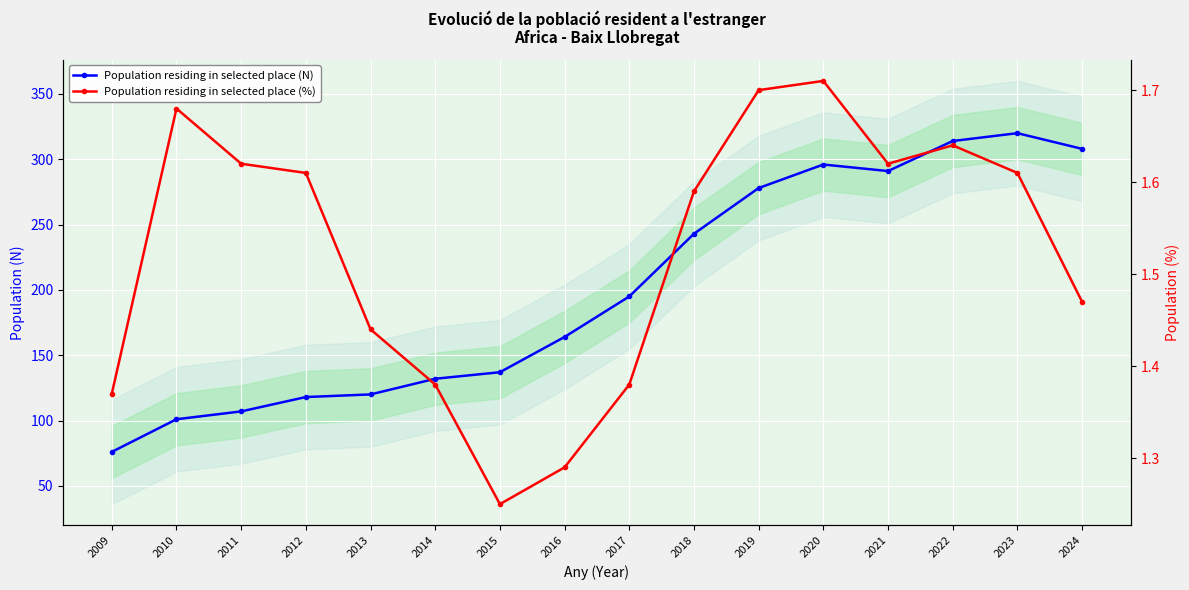

At how many categories does at least one series exceed 269?

6